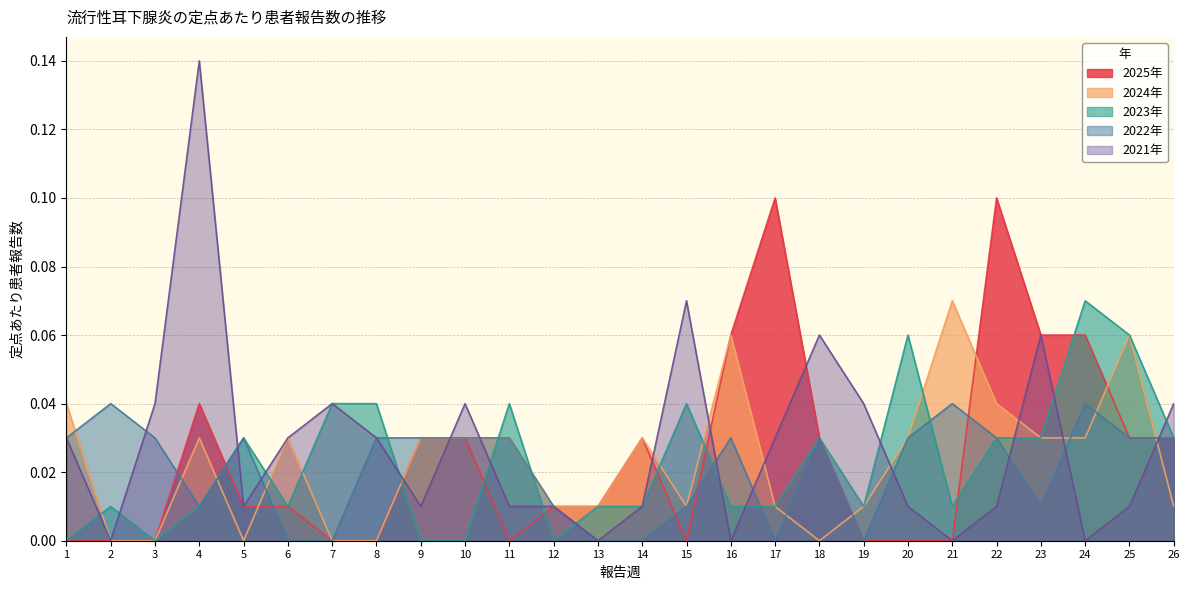

What are all the series names shown in the legend?

2025年, 2024年, 2023年, 2022年, 2021年